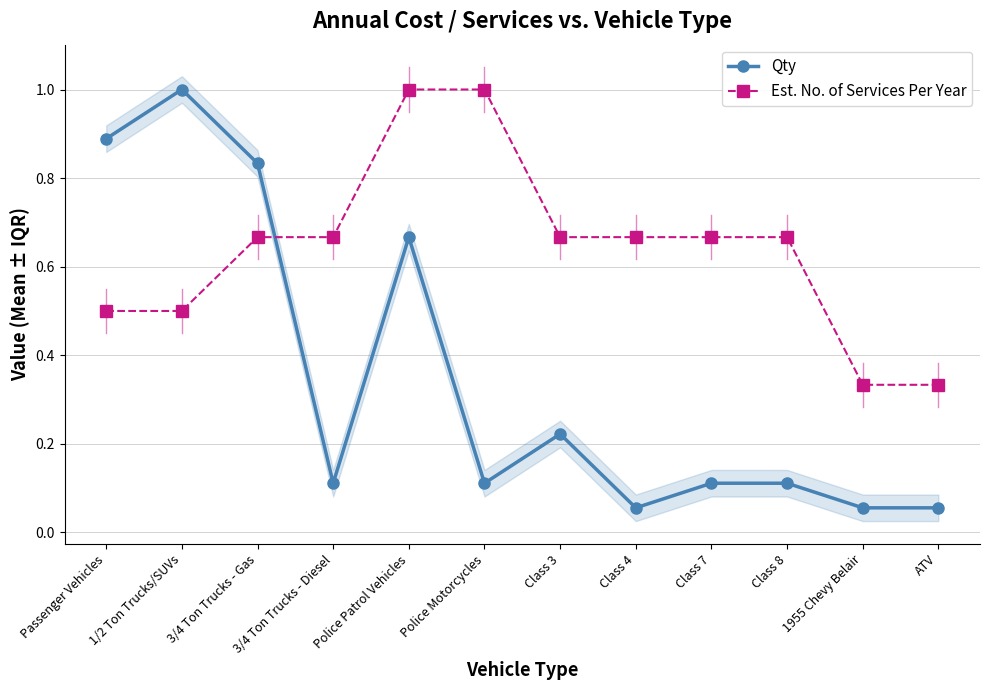

Reading left to right, list all the values displayed in this chart.

Qty: Passenger Vehicles=0.9	1/2 Ton Trucks/SUVs=1.0	3/4 Ton Trucks - Gas=0.8	3/4 Ton Trucks - Diesel=0.1	Police Patrol Vehicles=0.7	Police Motorcycles=0.1	Class 3=0.2	Class 4=0.1	Class 7=0.1	Class 8=0.1	1955 Chevy Belair=0.1	ATV=0.1
Est. No. of Services Per Year: Passenger Vehicles=0.5	1/2 Ton Trucks/SUVs=0.5	3/4 Ton Trucks - Gas=0.7	3/4 Ton Trucks - Diesel=0.7	Police Patrol Vehicles=1.0	Police Motorcycles=1.0	Class 3=0.7	Class 4=0.7	Class 7=0.7	Class 8=0.7	1955 Chevy Belair=0.3	ATV=0.3